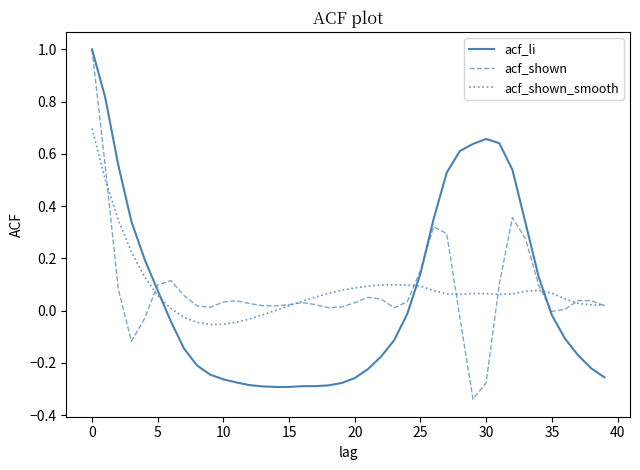

What is the greatest value displayed?

1.0